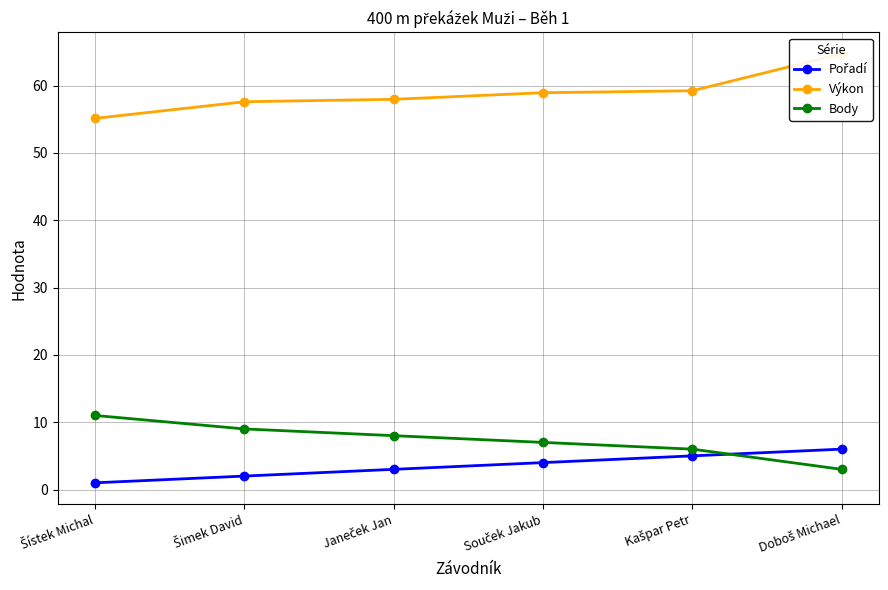

What is the label of the 1st point from the right?

Doboš Michael